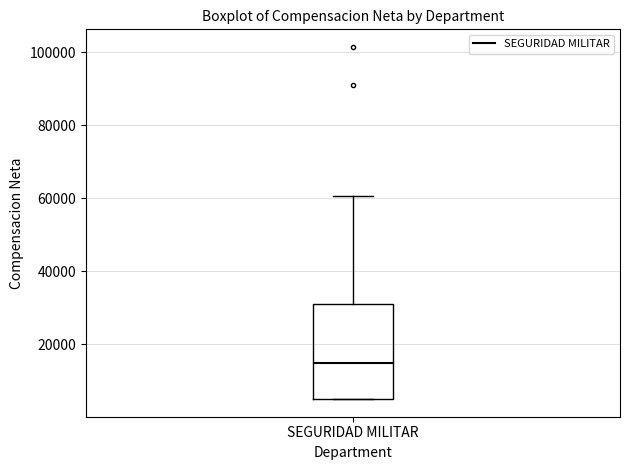

Where is the upper edge of the box for SEGURIDAD MILITAR on the y-axis? The values are not printed on the chart, so give them approximately, as read against the axis.

32000